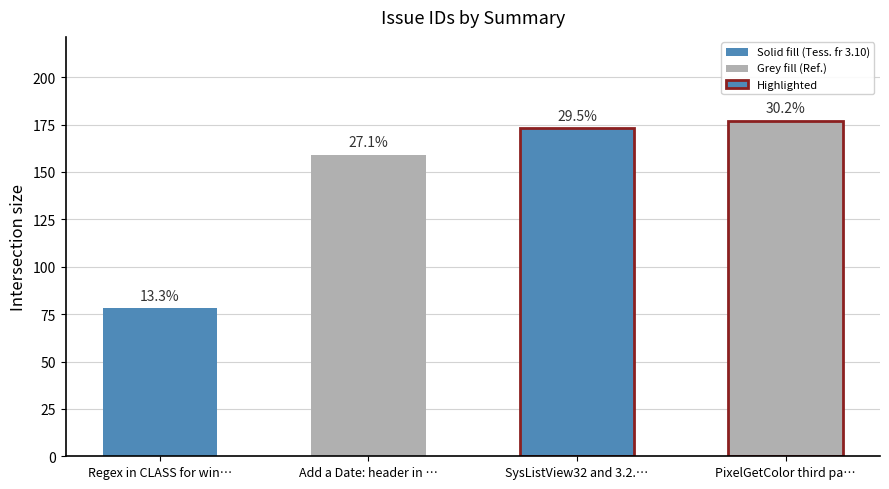

What is the label of the 1st bar from the left?

Regex in CLASS for window titles